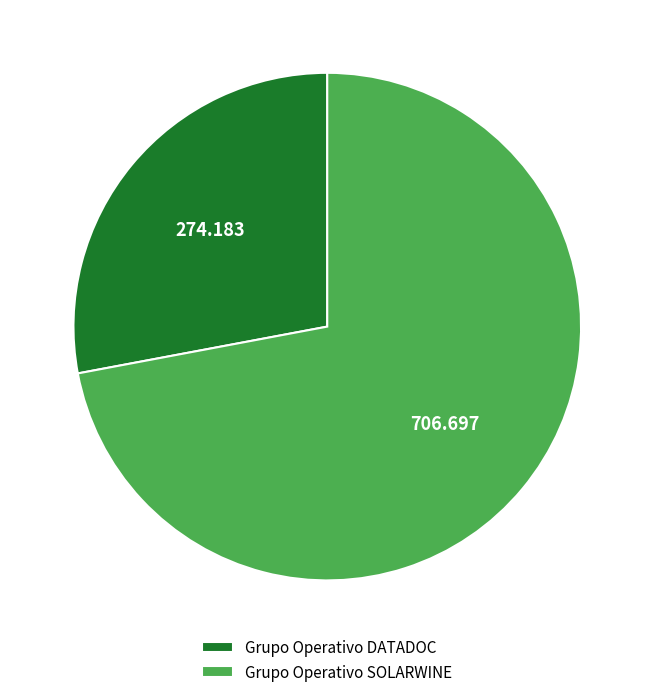

Do Grupo Operativo DATADOC and Grupo Operativo SOLARWINE together represent more than half of the pie?

Yes